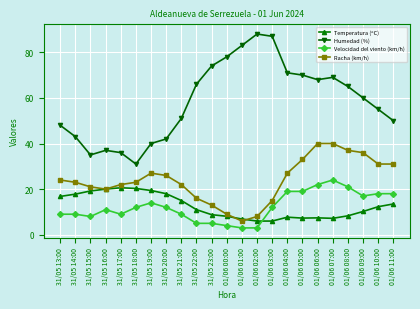

Where does the Temperatura (ºC) series first go above 11?

31/05 13:00